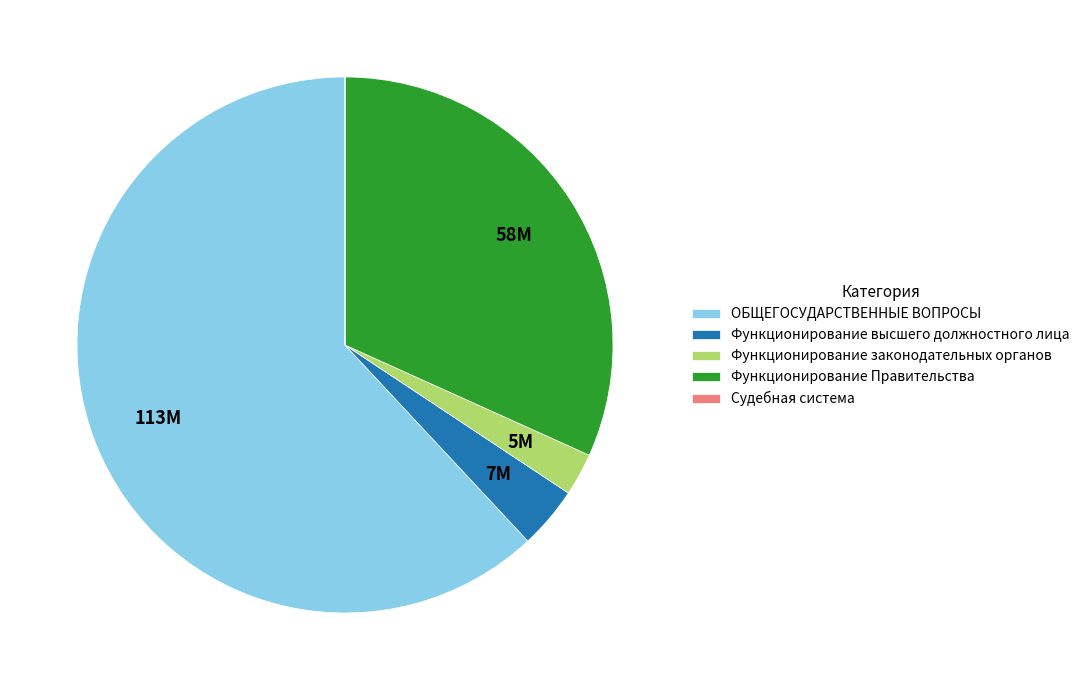

Is it true that Функционирование высшего должностного лица is 4% of the pie?

True